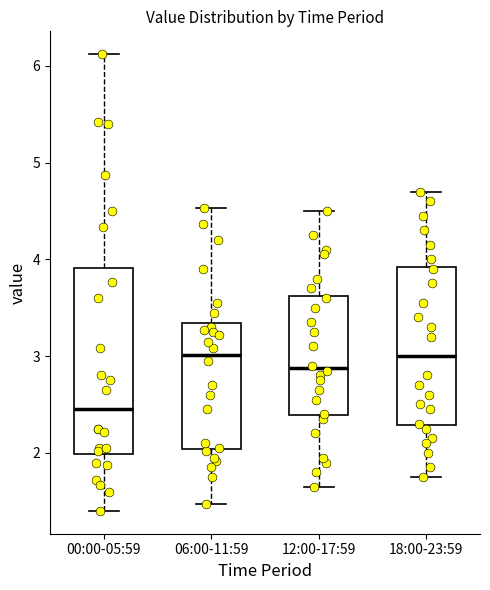

Reading left to right, read every box against the y-axis: the position of its median line, the range the box covers, and the ends of its whiskers. The values are not printed on the chart, so give them approximately, as read against the axis.

00:00-05:59: median 2.5, box 2.0 to 3.9, whiskers 1.4 to 6.1
06:00-11:59: median 3.0, box 2.0 to 3.3, whiskers 1.5 to 4.5
12:00-17:59: median 2.9, box 2.4 to 3.6, whiskers 1.7 to 4.5
18:00-23:59: median 3.0, box 2.3 to 3.9, whiskers 1.8 to 4.7